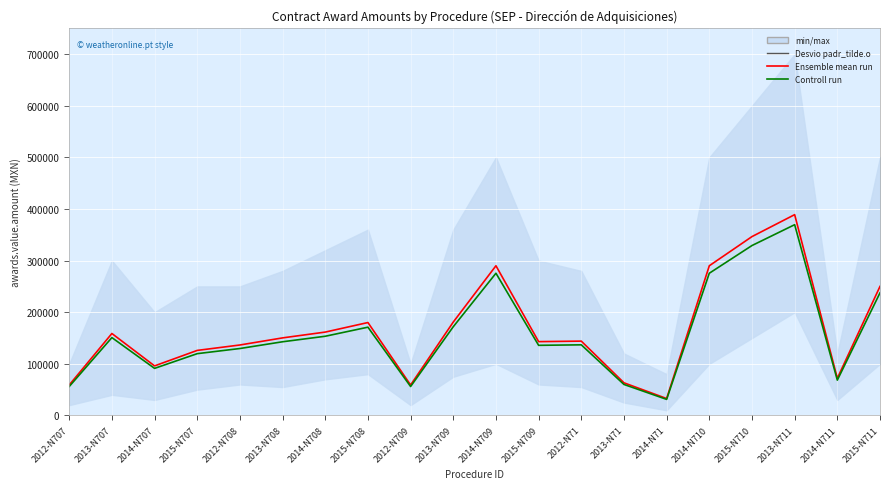

At 2014-N707, list the series in order from largest to smallest.

Ensemble mean run, Controll run